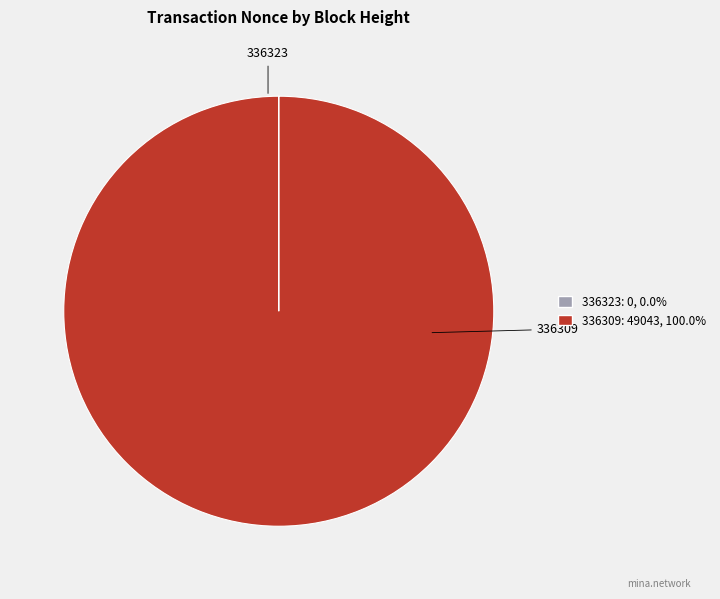

Which slice is the largest?

336309